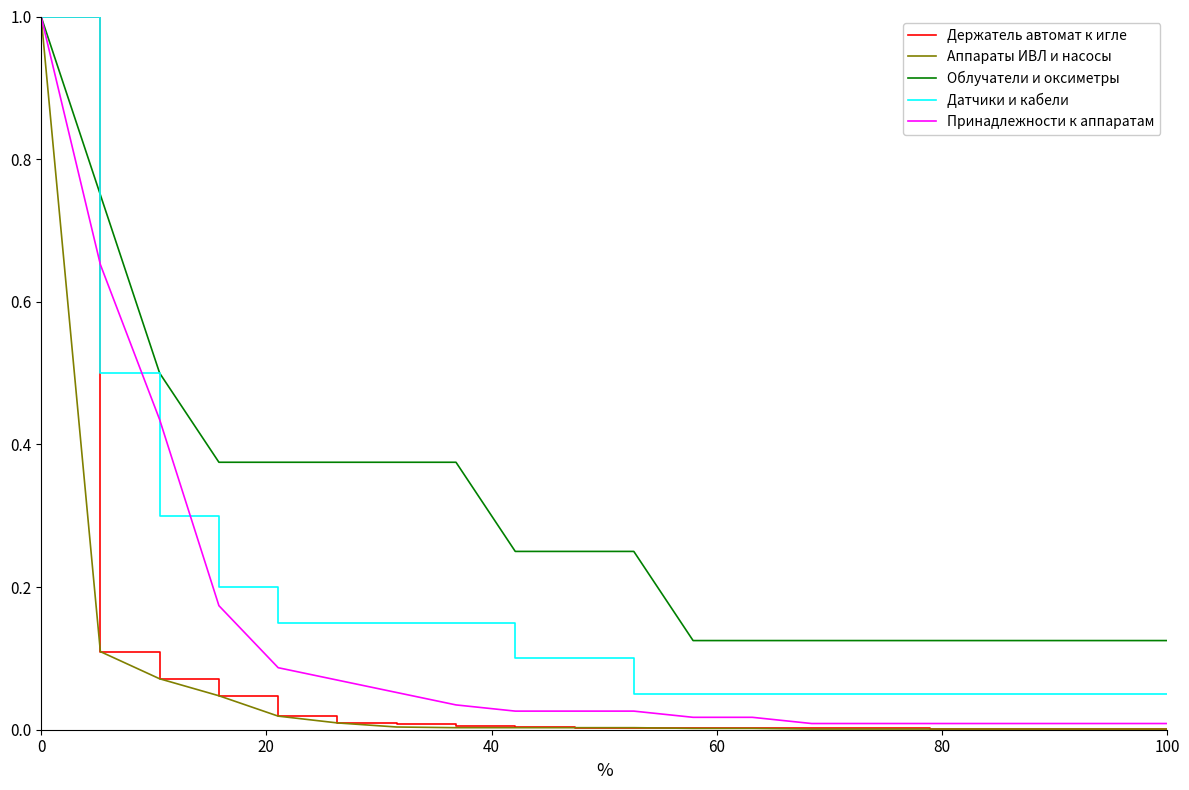

Which series has the largest total across all categories?

Облучатели и оксиметры